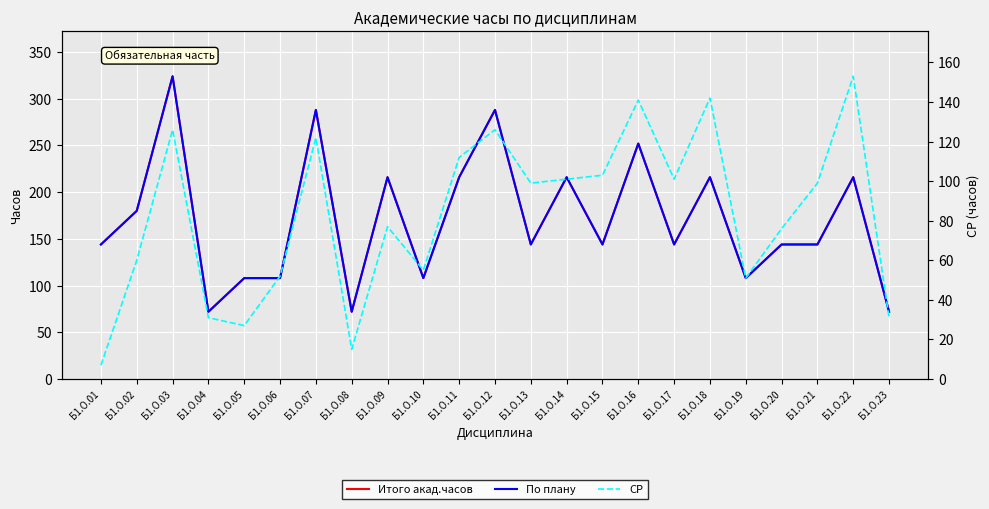

What is the total value across all series at Б1.О.05?

243